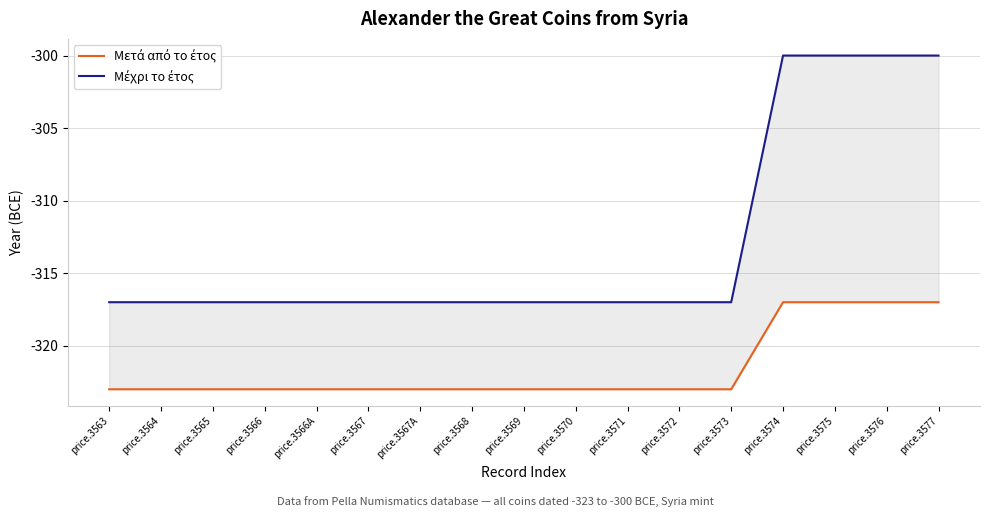

List the series in order of their peak value, highest first.

Μέχρι το έτος, Μετά από το έτος